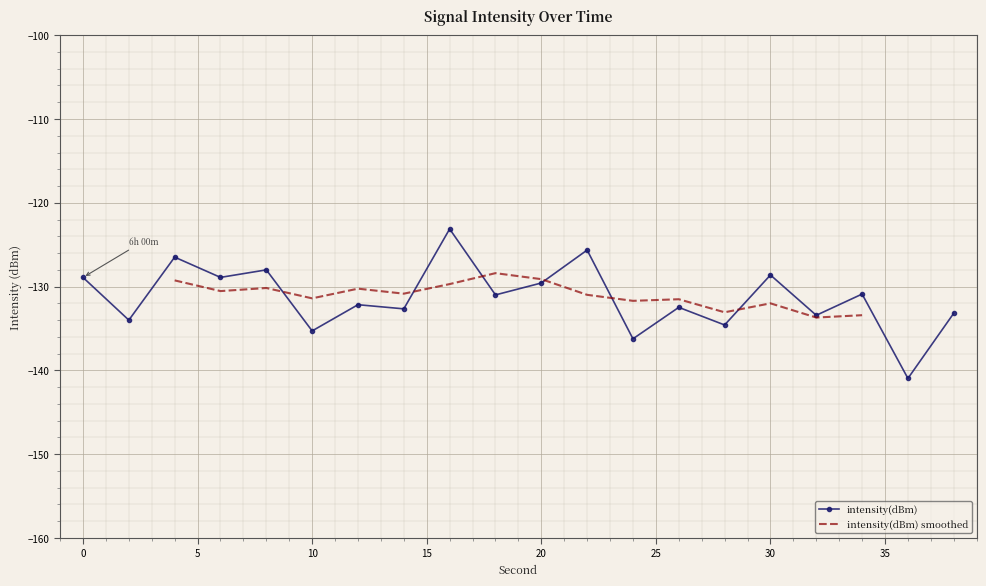

List the labels in order of value, largest first.

16, 22, 4, 8, 30, 6, 0, 20, 34, 18, 12, 26, 14, 38, 32, 2, 28, 10, 24, 36